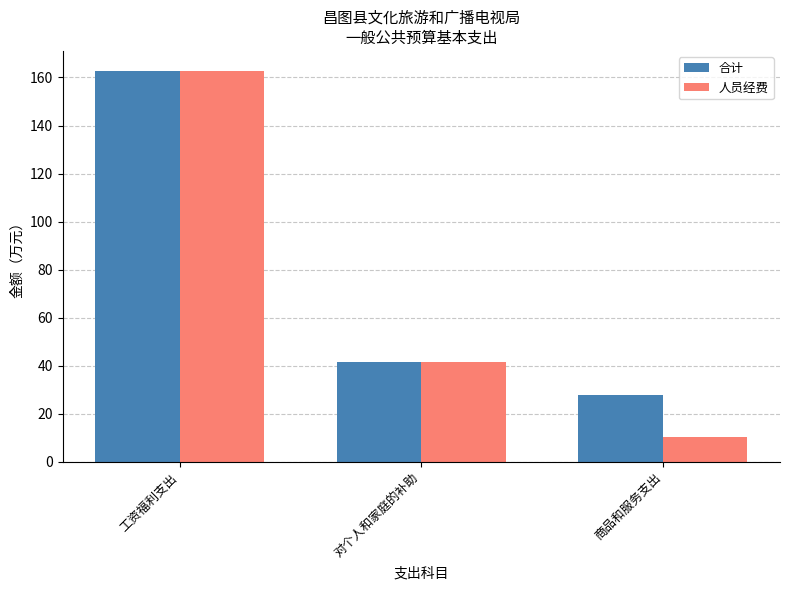

Where does the 合计 series first go above 41?

工资福利支出